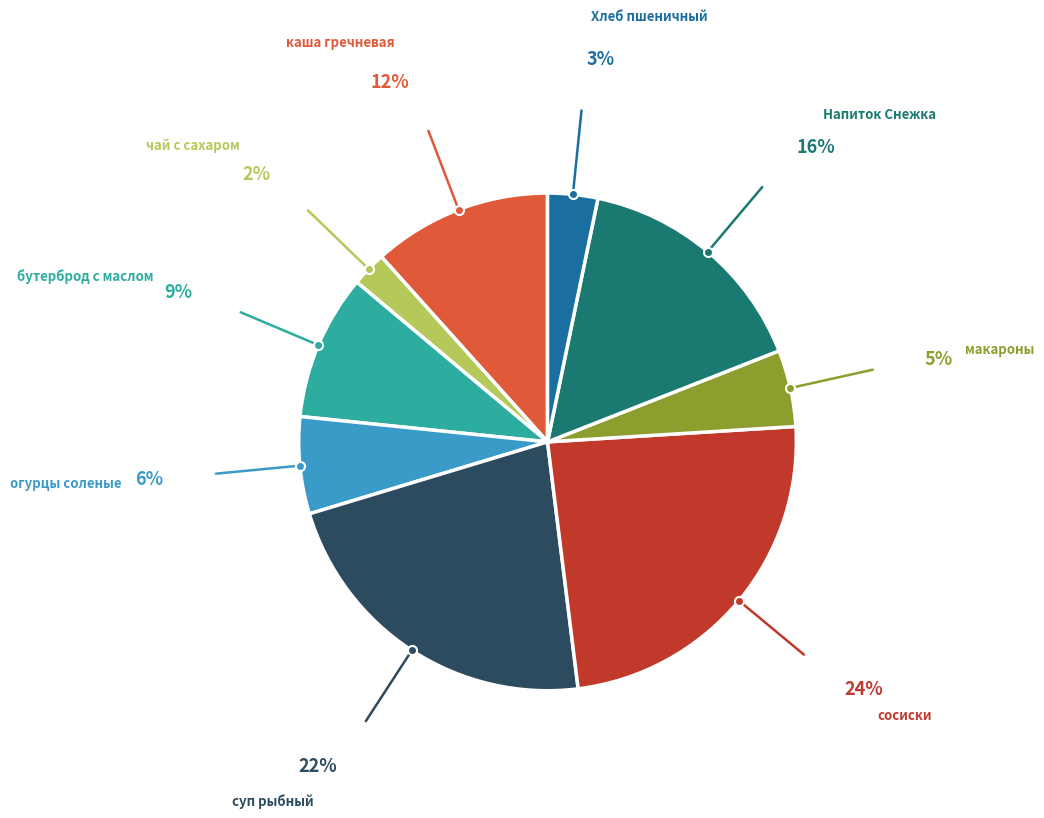

Is there a majority slice in this chart?

No